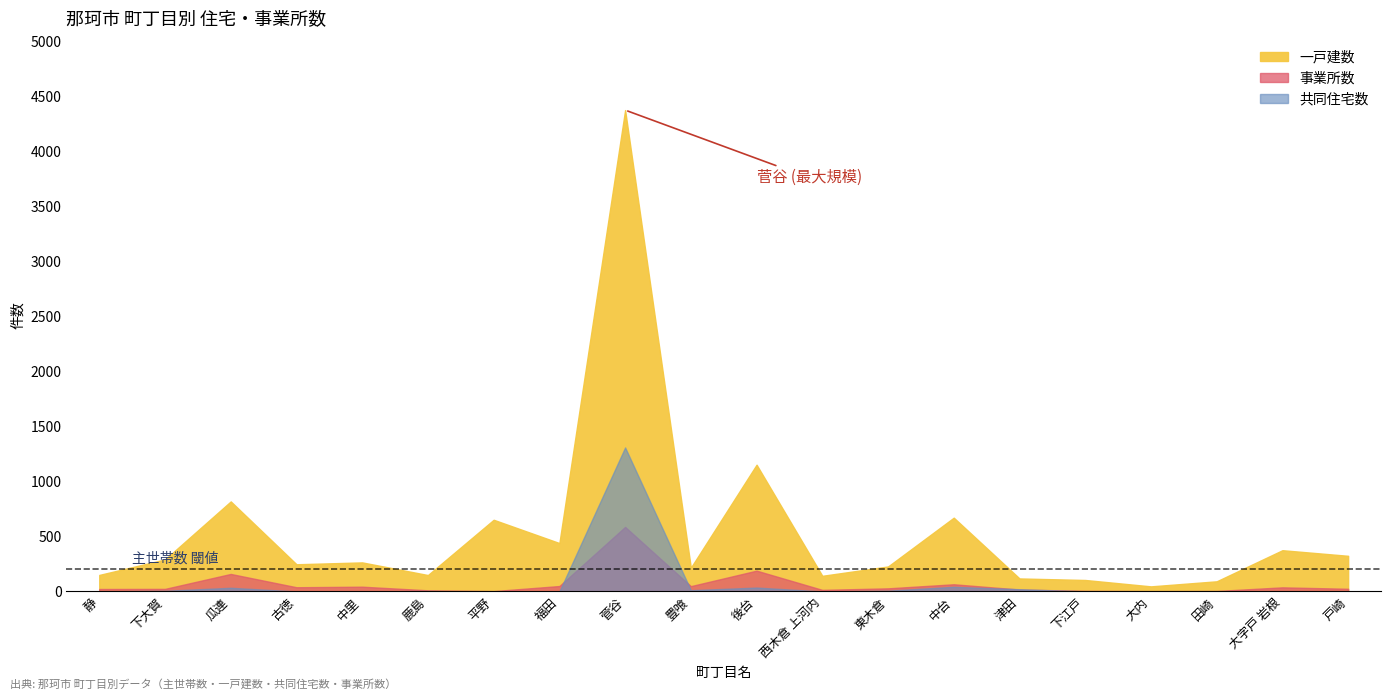

How many values in the 事業所数 series are below 28?

10